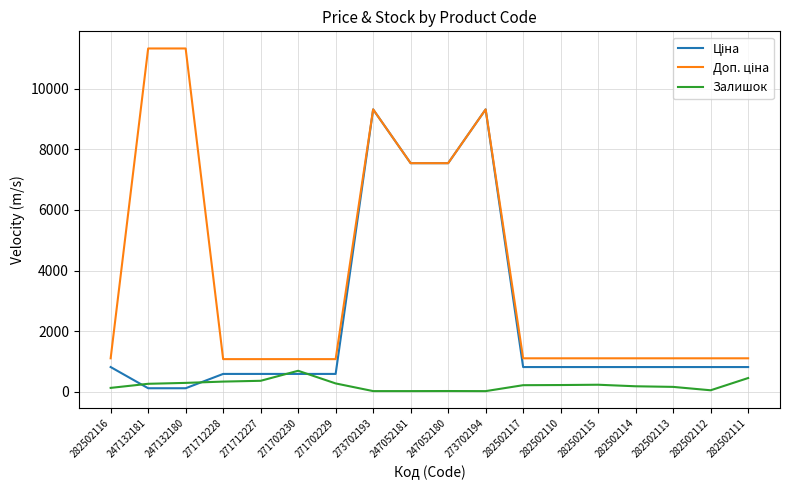

Is it true that Залишок equals 272.0 at 271702229?

True